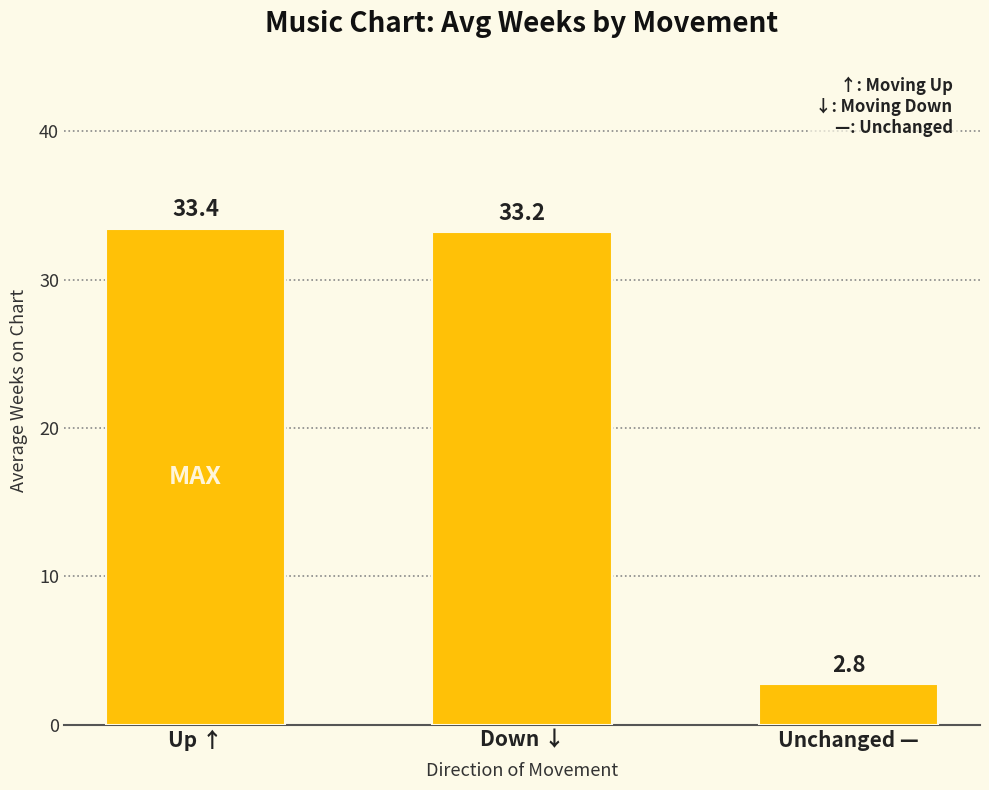

True or false: the data shows 59.2 at Up ↑.

False